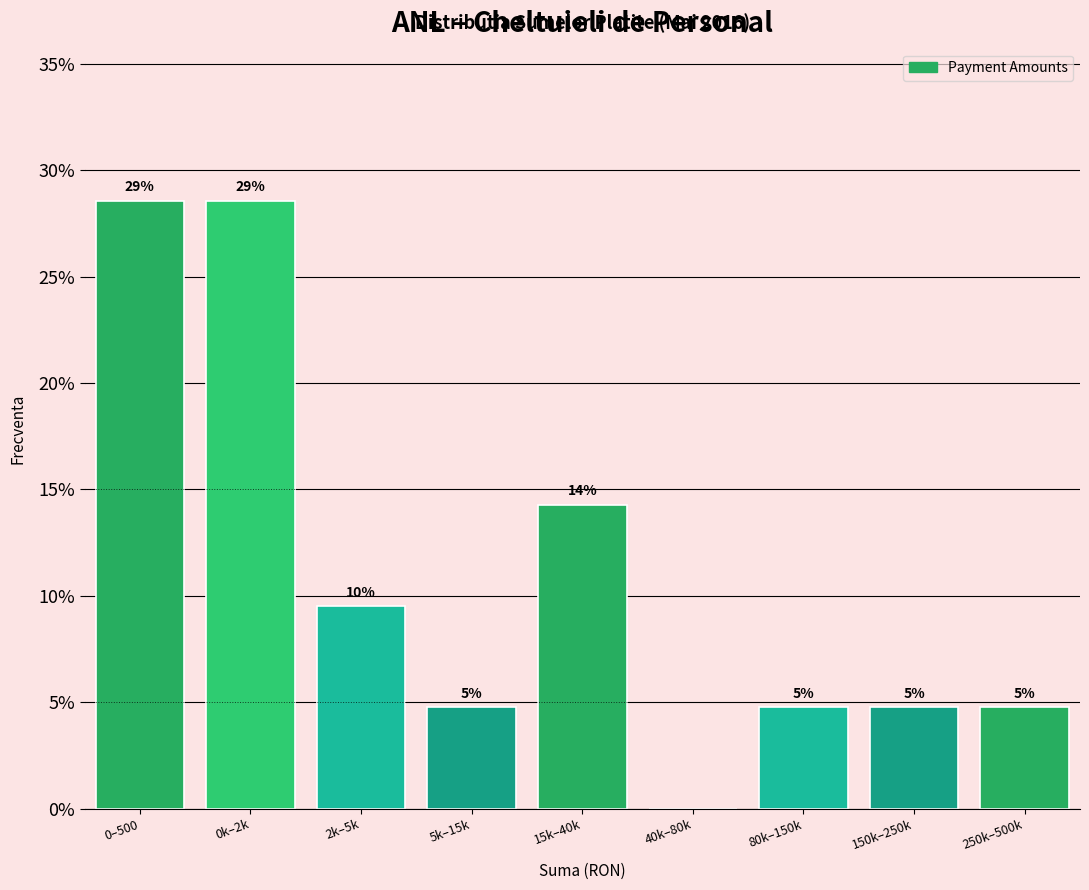

Are the bars horizontal?

No